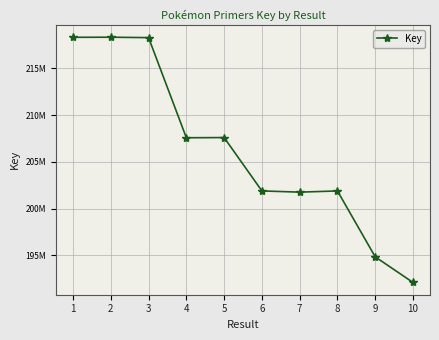

List the labels in order of value, largest first.

2, 1, 3, 5, 4, 6, 8, 7, 9, 10